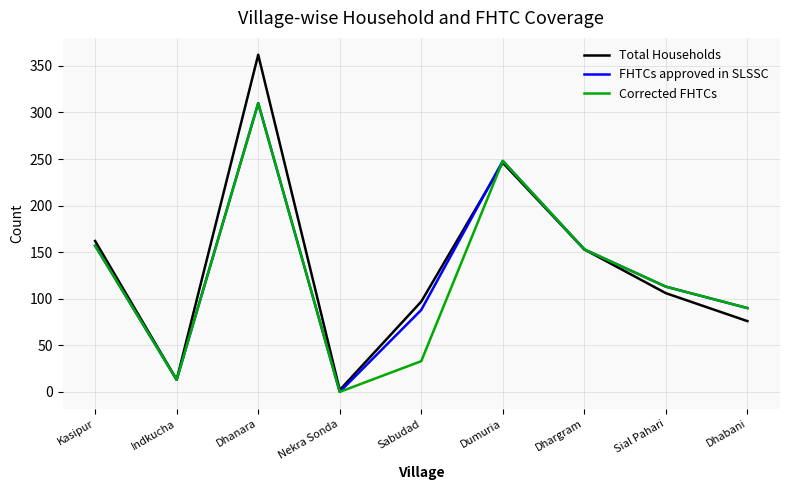

Reading left to right, extract all data points from this chart.

Total Households: Kasipur=162	Indkucha=13	Dhanara=362	Nekra Sonda=2	Sabudad=97	Dumuria=246	Dhargram=153	Sial Pahari=106	Dhabani=76
FHTCs approved in SLSSC: Kasipur=157	Indkucha=13	Dhanara=310	Nekra Sonda=0	Sabudad=88	Dumuria=248	Dhargram=153	Sial Pahari=113	Dhabani=90
Corrected FHTCs: Kasipur=157	Indkucha=13	Dhanara=310	Nekra Sonda=0	Sabudad=33	Dumuria=248	Dhargram=153	Sial Pahari=113	Dhabani=90